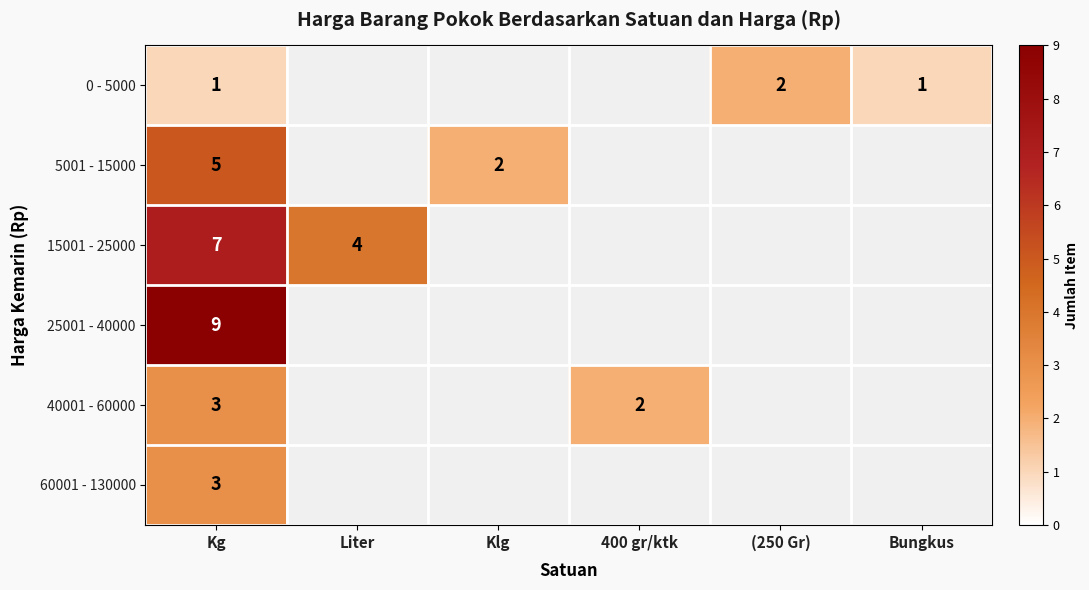

True or false: 60001 - 130000 has a value of 5 at Kg.

False